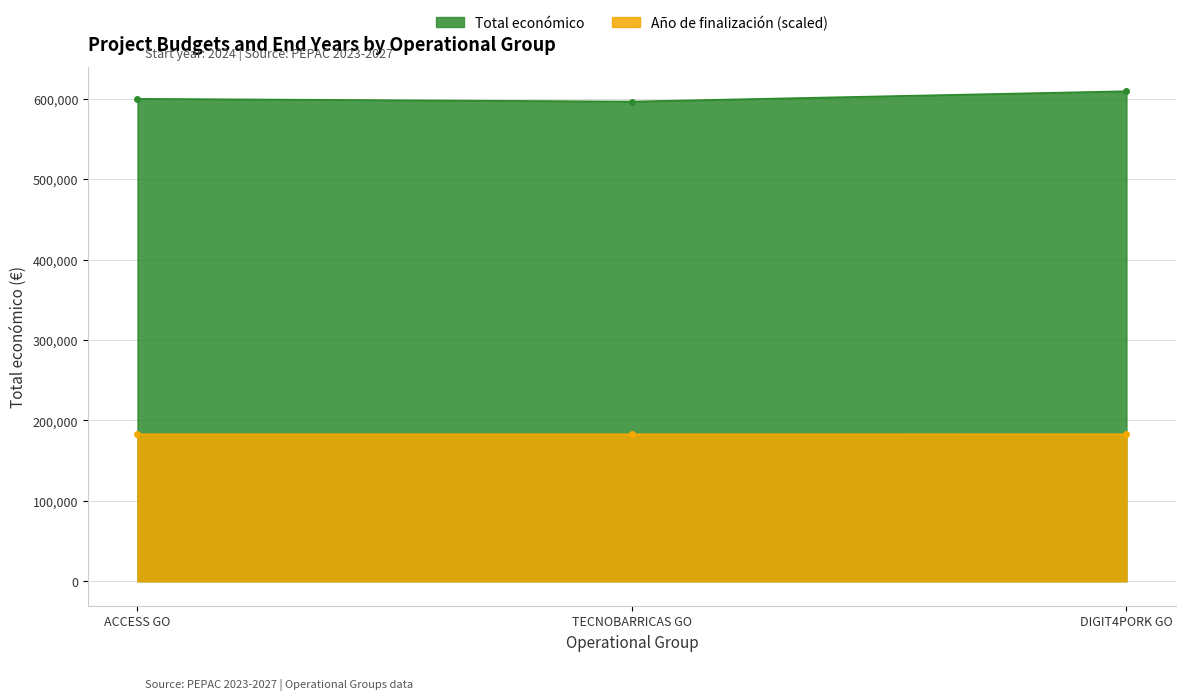

Rank the series by their maximum value, from lowest to highest.

Año de finalización (scaled), Total económico